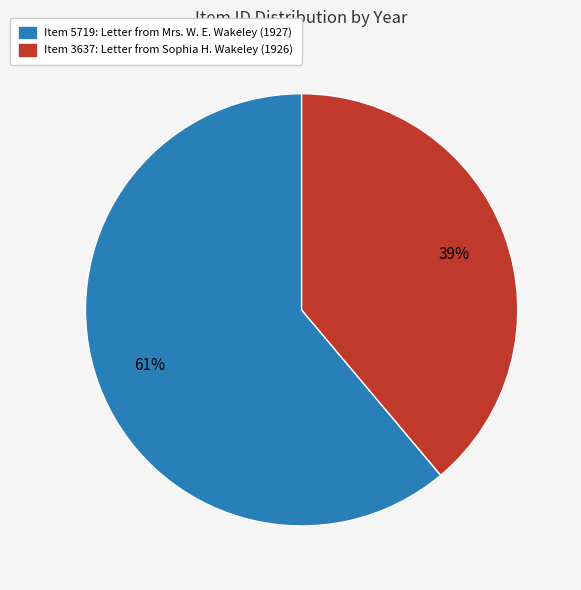

Count the number of slices in the pie.

2